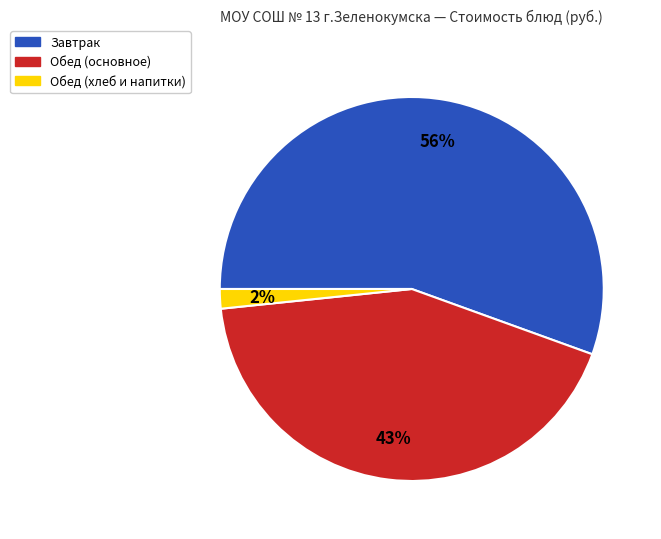

Between Обед (хлеб и напитки) and Завтрак, which is larger?

Завтрак